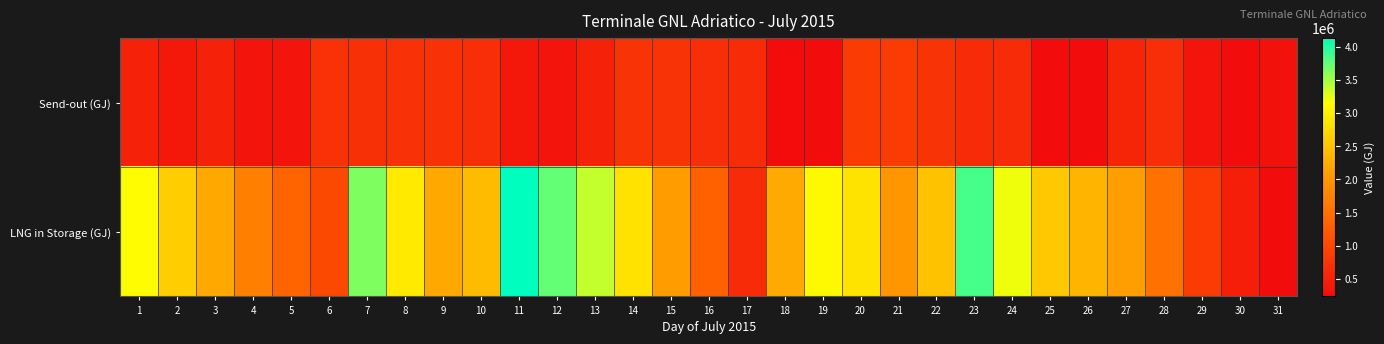

List the series in order of their peak value, lowest first.

Send-out (GJ), LNG in Storage (GJ)